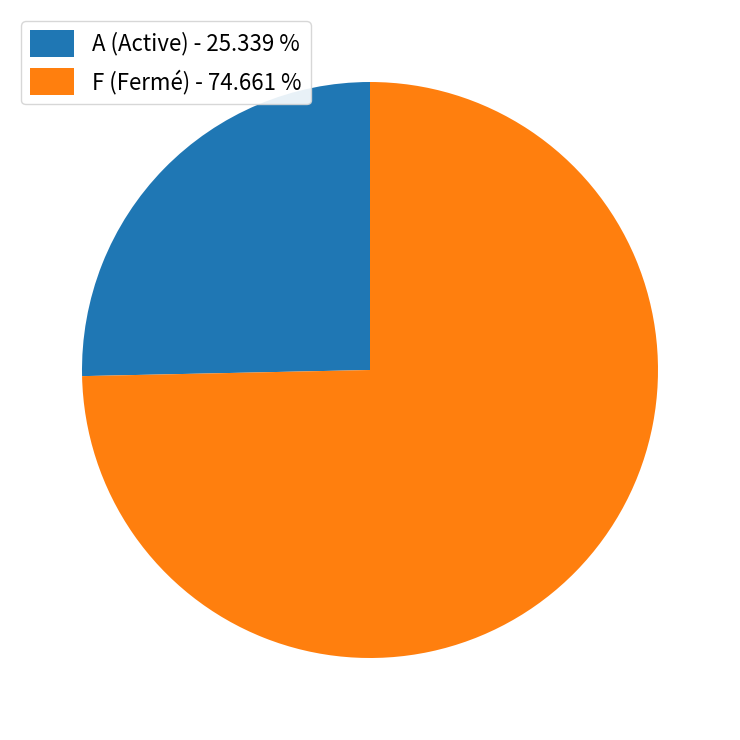

Which category has the biggest portion of the pie?

F (Fermé) - 74.661 %